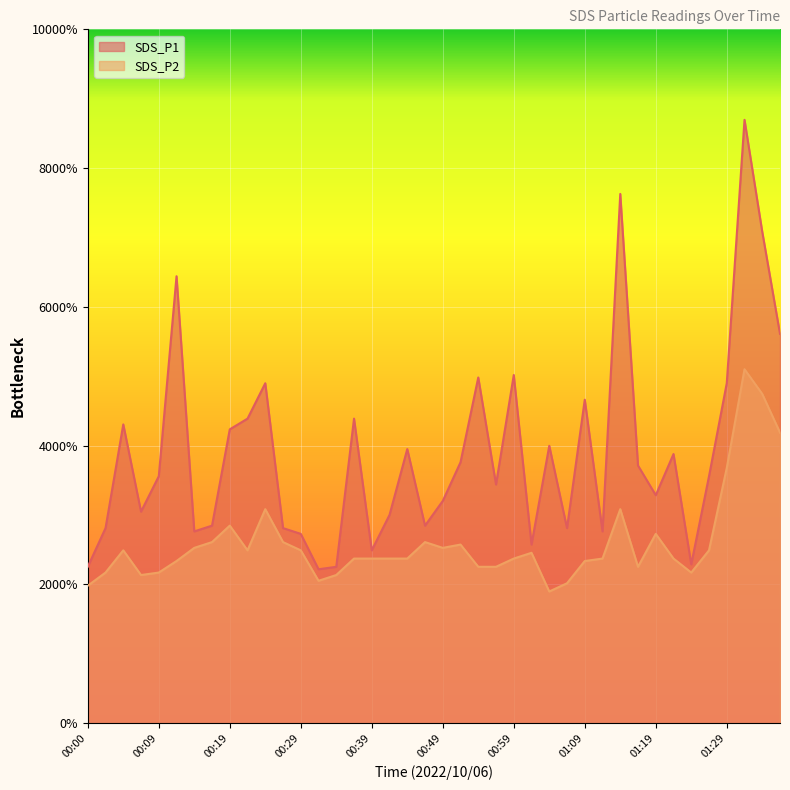

Between 00:39 and 01:36, which series saw the biggest shift?

SDS_P1